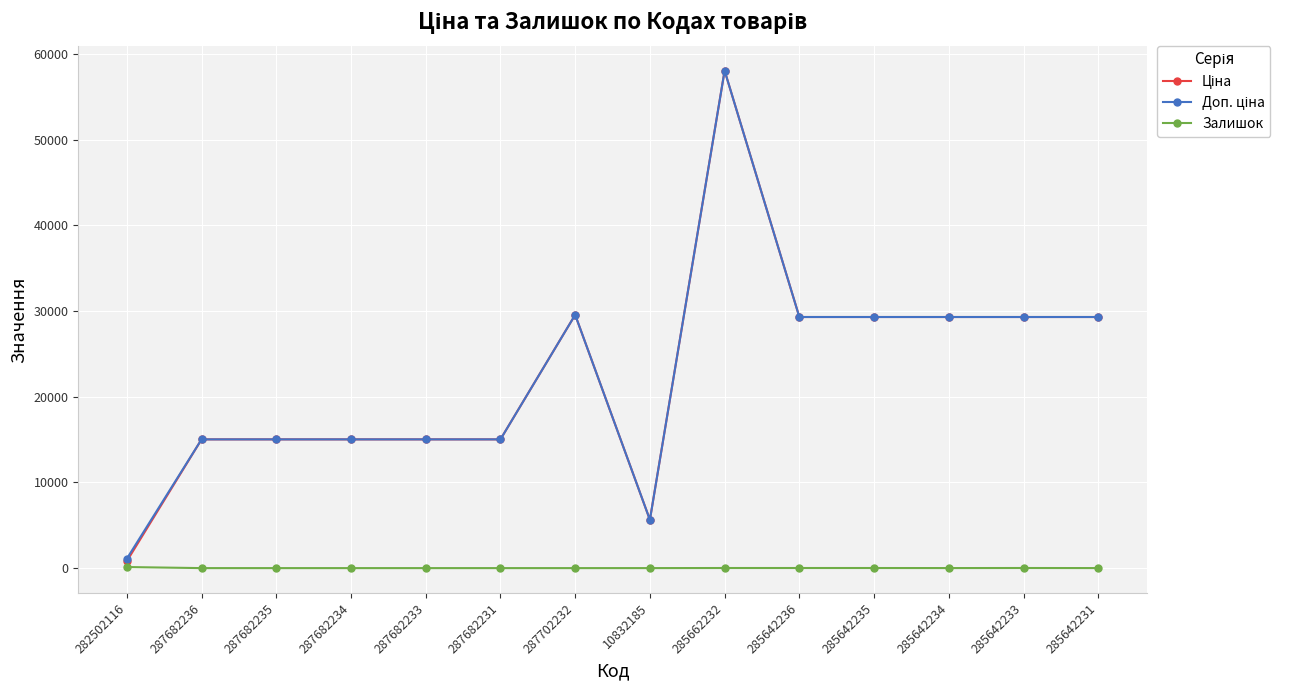

Which category has the highest value across all series?

285662232